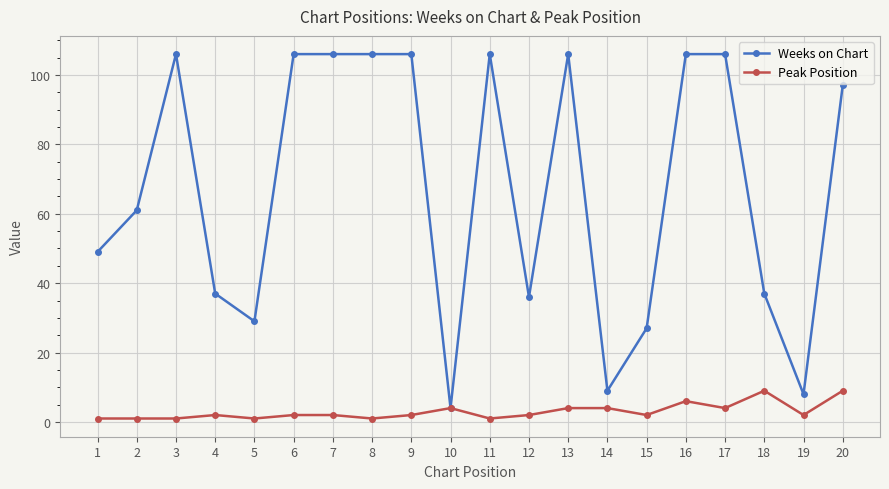

Reading left to right, list all the values displayed in this chart.

Weeks on Chart: 1=49	2=61	3=106	4=37	5=29	6=106	7=106	8=106	9=106	10=4	11=106	12=36	13=106	14=9	15=27	16=106	17=106	18=37	19=8	20=97
Peak Position: 1=1	2=1	3=1	4=2	5=1	6=2	7=2	8=1	9=2	10=4	11=1	12=2	13=4	14=4	15=2	16=6	17=4	18=9	19=2	20=9